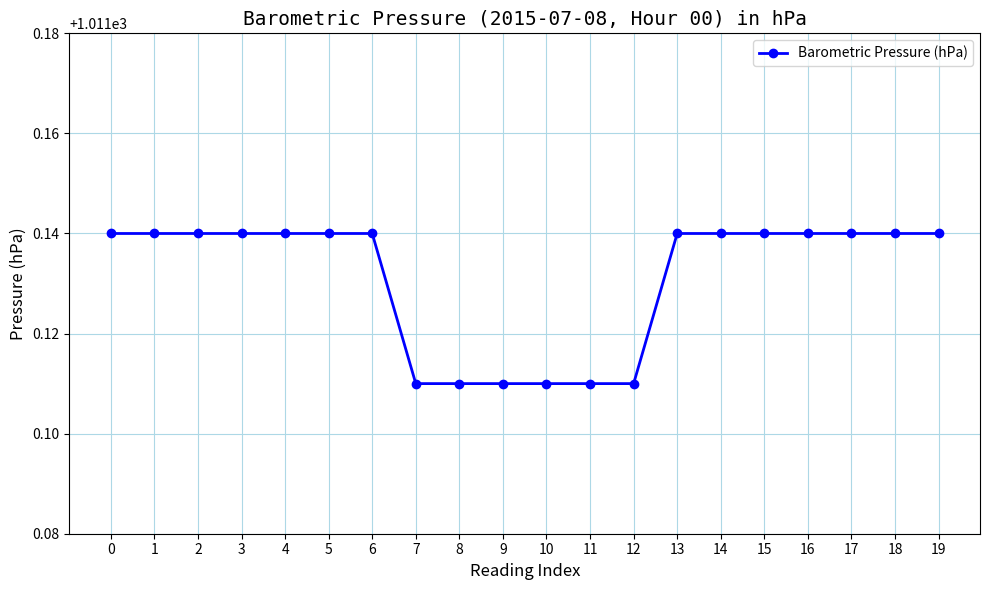

The value at 12 is 249.0. True or false?

False